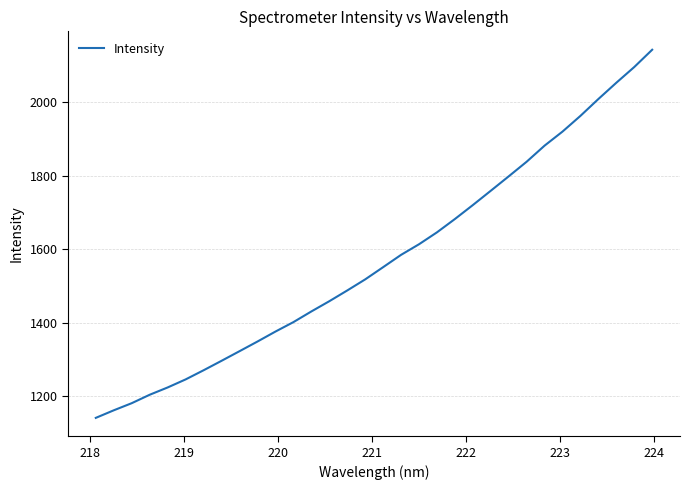

What is the smallest value displayed?

1141.9